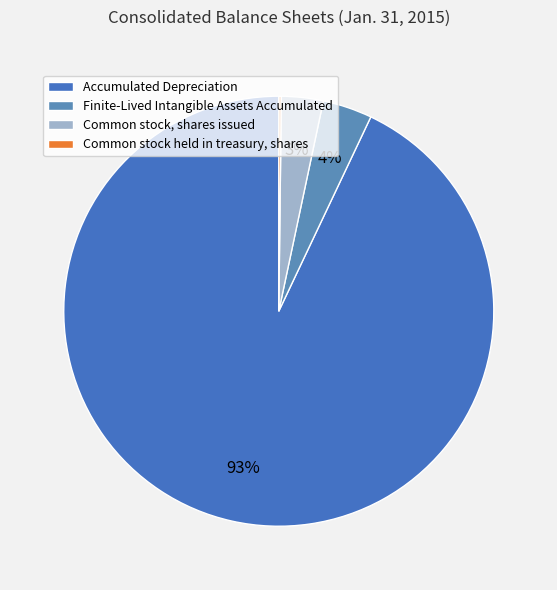

To the nearest percent, what is the difference between the largest and smallest slice percentages?

93%